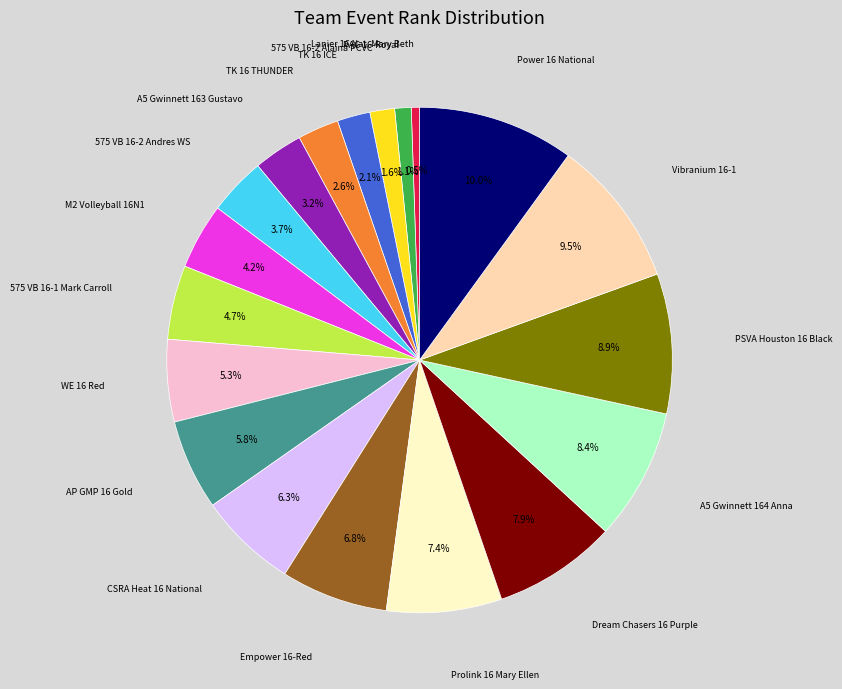

How many slices are in this pie chart?

19